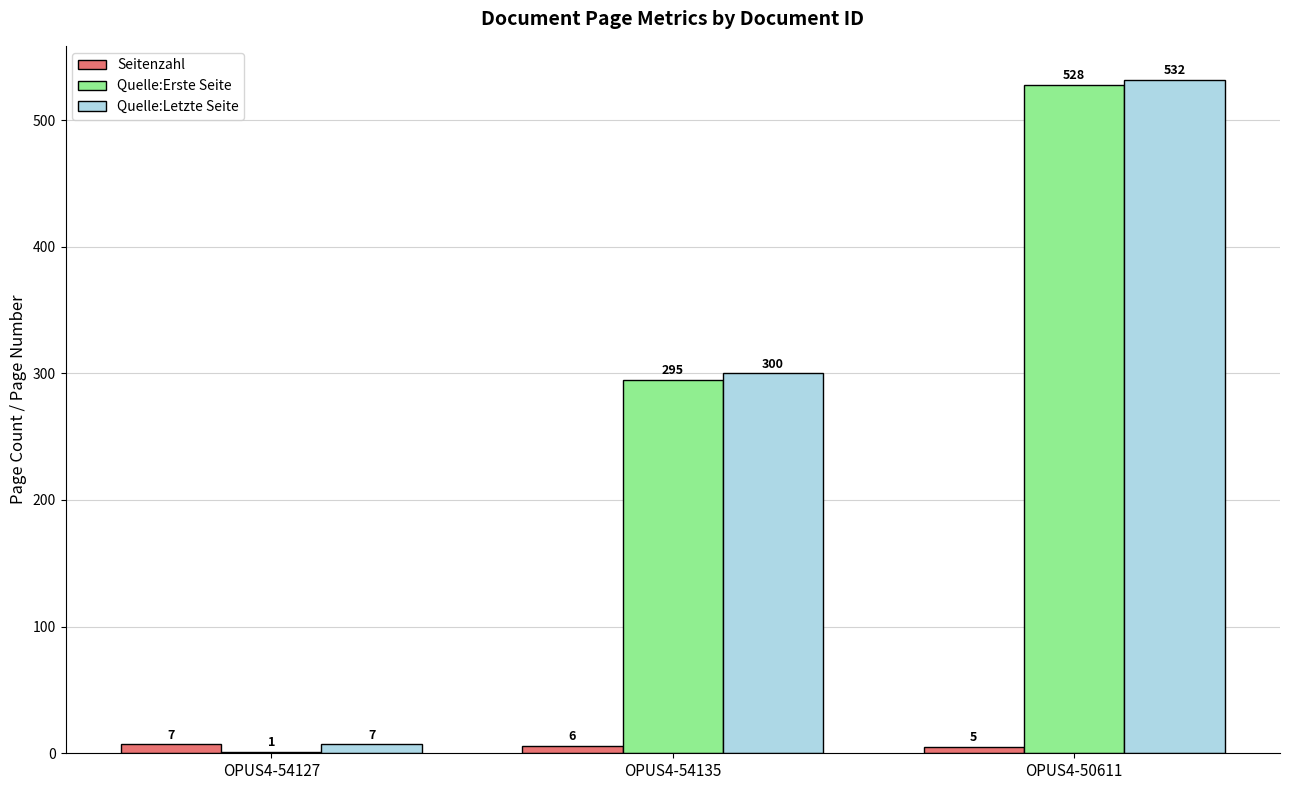

What is the maximum value shown in the chart?

532